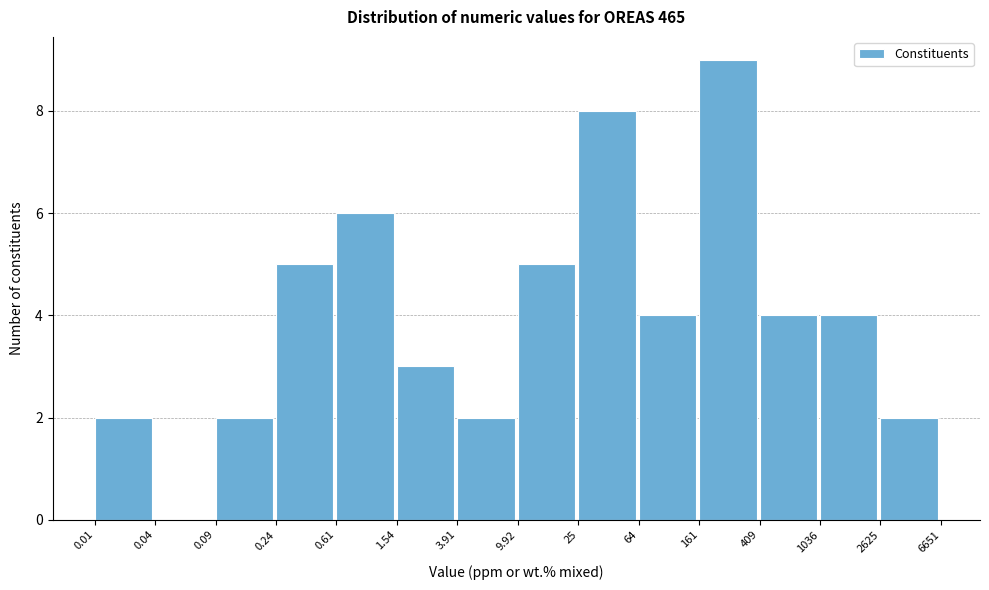

Reading left to right, transcribe all the data shown in this chart.

0.01=2	0.04=0	0.09=2	0.24=5	0.61=6	1.54=3	3.91=2	9.92=5	25=8	64=4	161=9	409=4	1036=4	2625=2